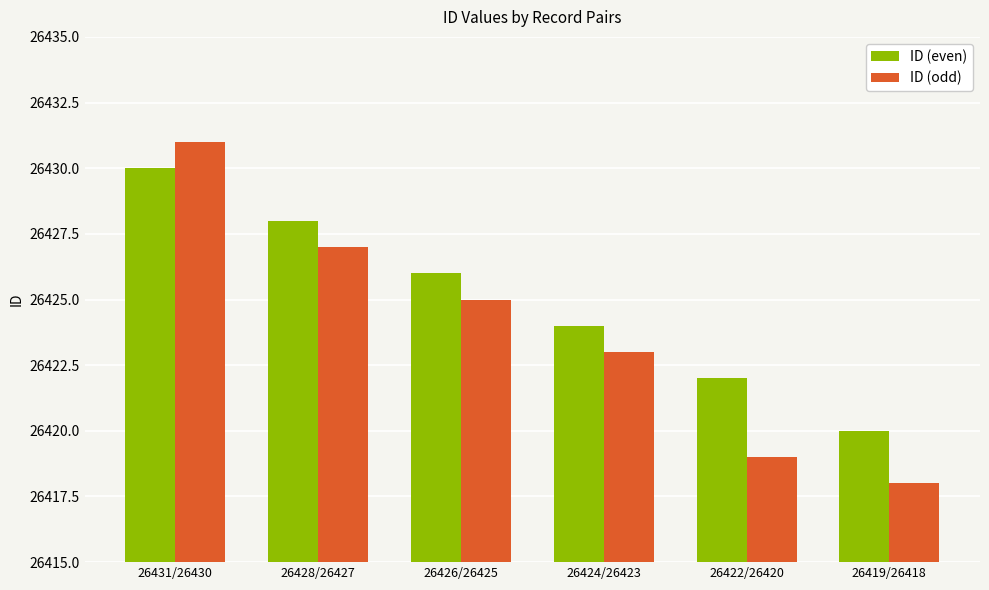

At which category is the sum across all series the highest?

26431/26430